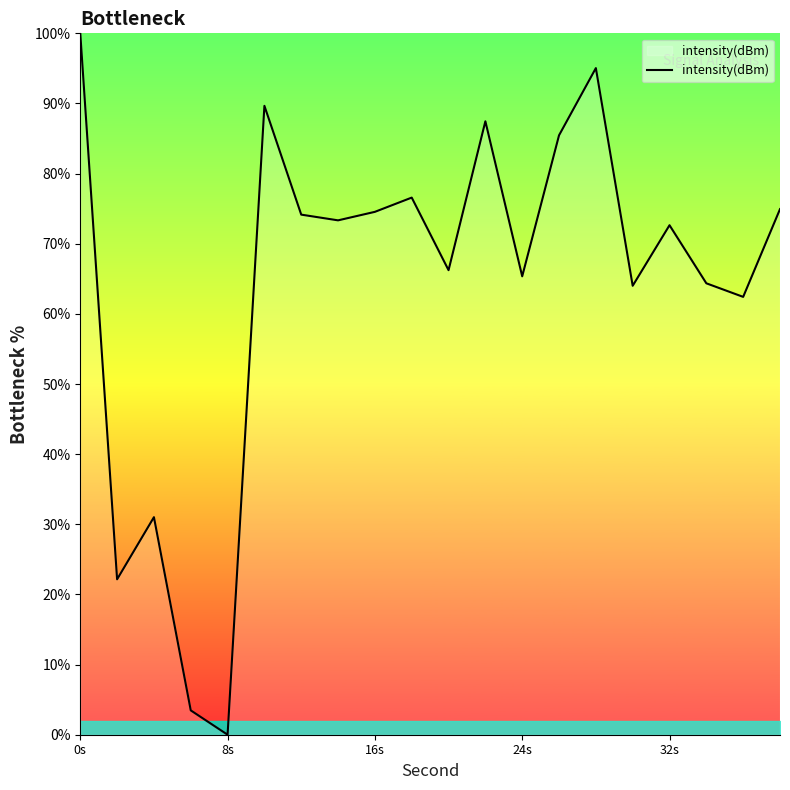

What is the maximum value shown in the chart?

100.0